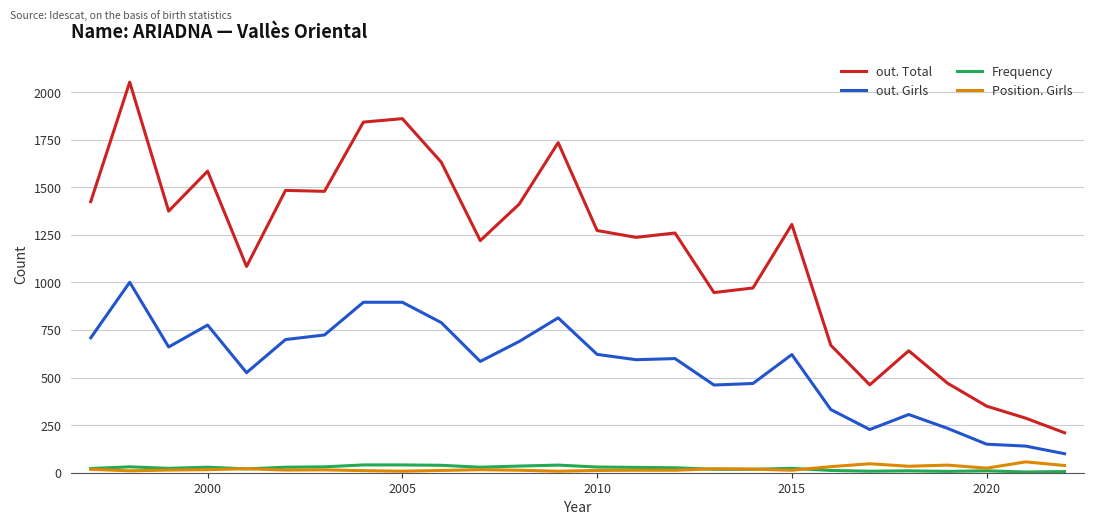

Which series has the largest total across all categories?

out. Total